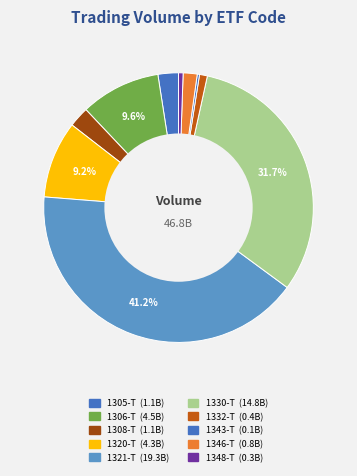

Do 1348-T and 1320-T together represent more than half of the pie?

No